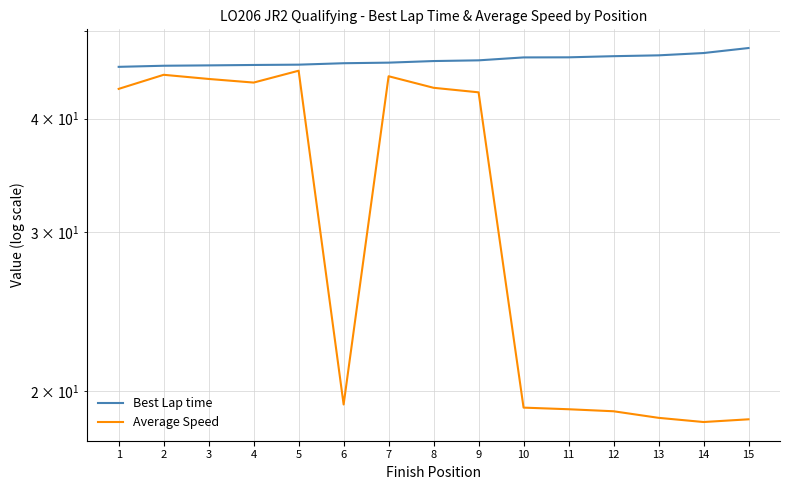

What is the value of the Best Lap time point at the 8th from the left?

46.3